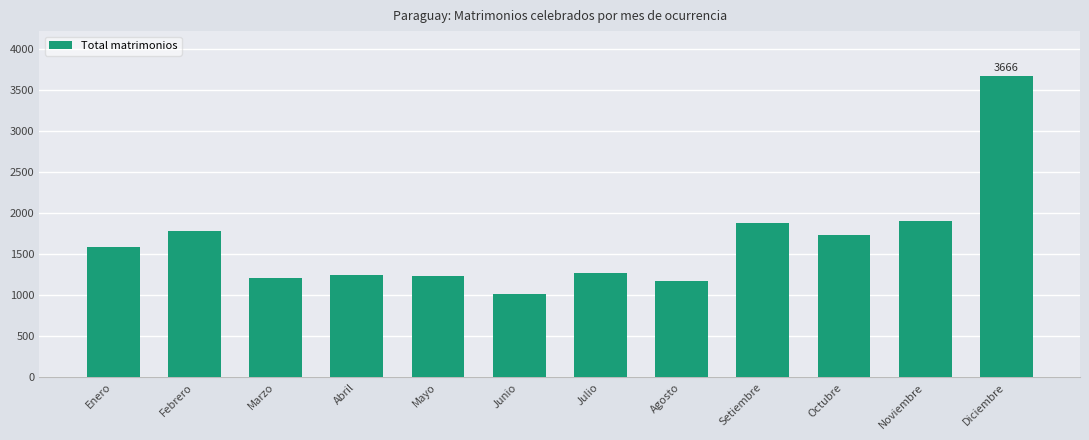

What is the difference between the values at Marzo and Enero?

381